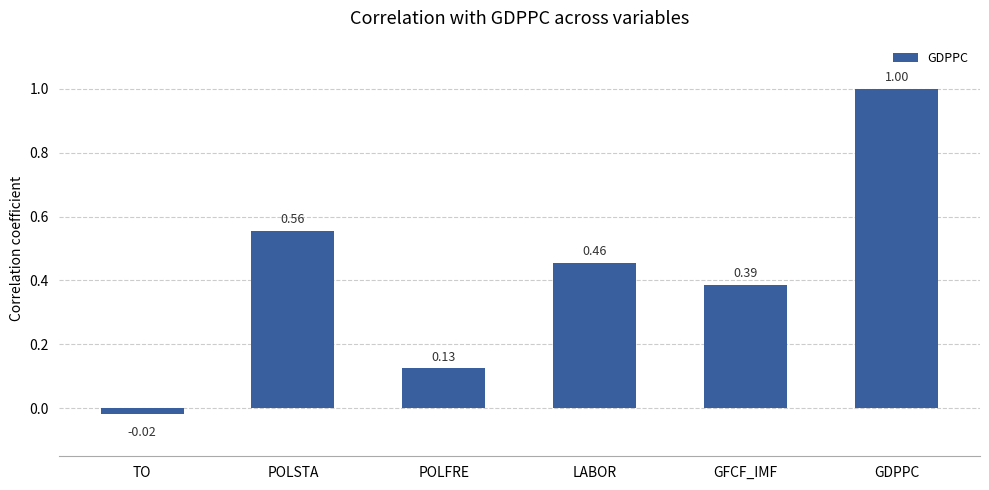

Rank the categories by value from lowest to highest.

TO, POLFRE, GFCF_IMF, LABOR, POLSTA, GDPPC